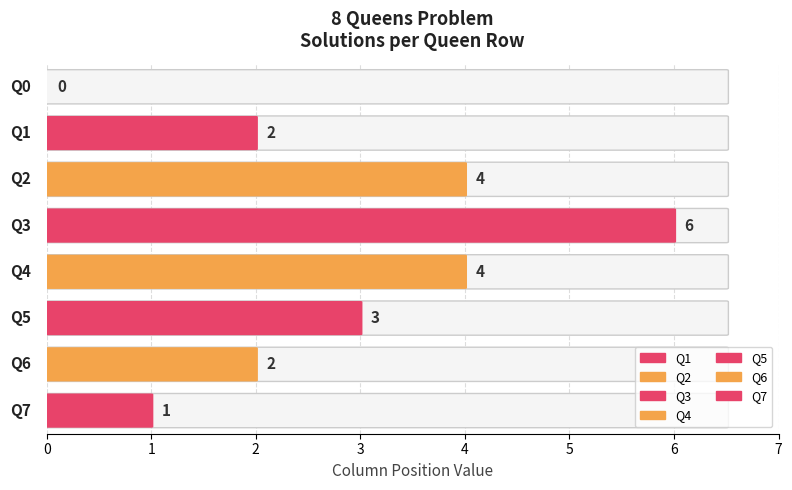

The value at Q5 is 3. True or false?

True